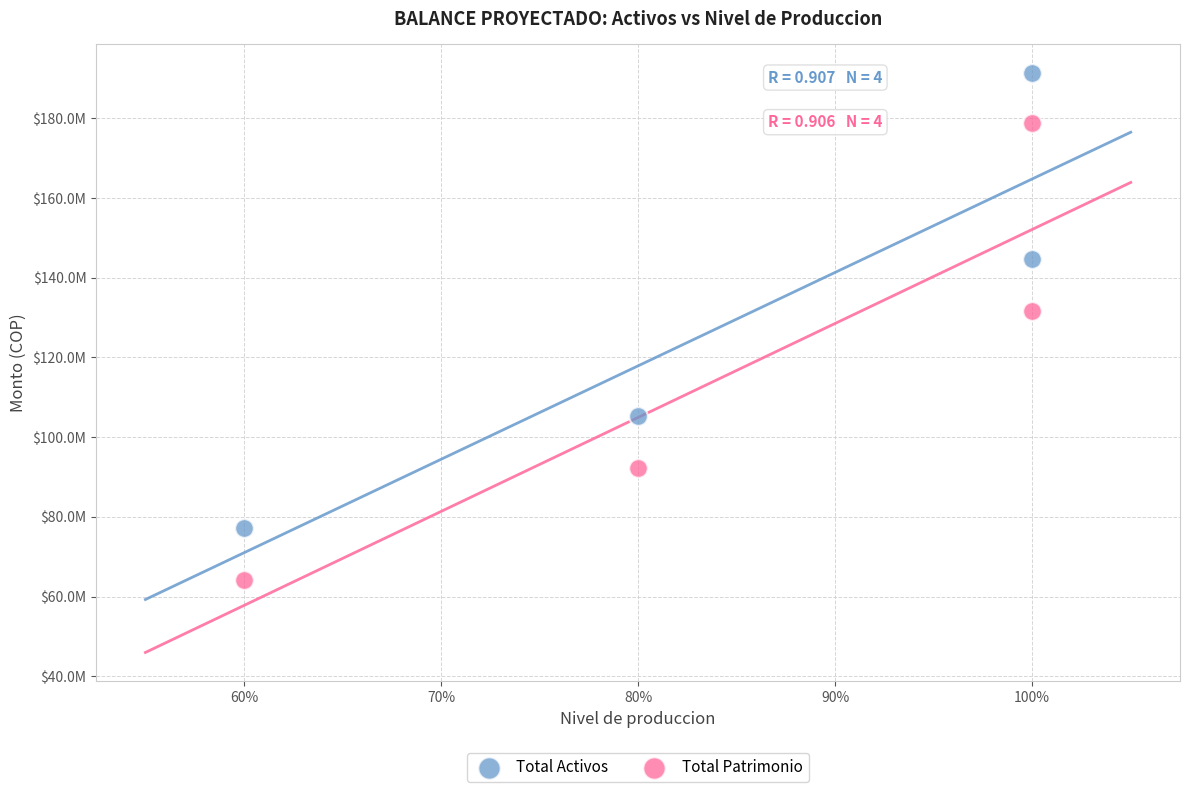

Which series contains the lowest Y value?

Total Patrimonio